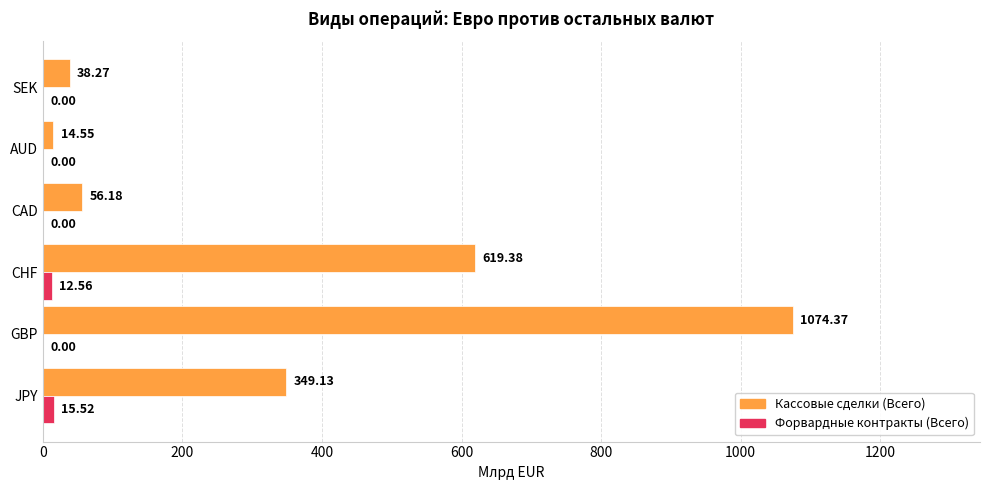

Which category has the highest value in the Кассовые сделки (Всего) series?

GBP